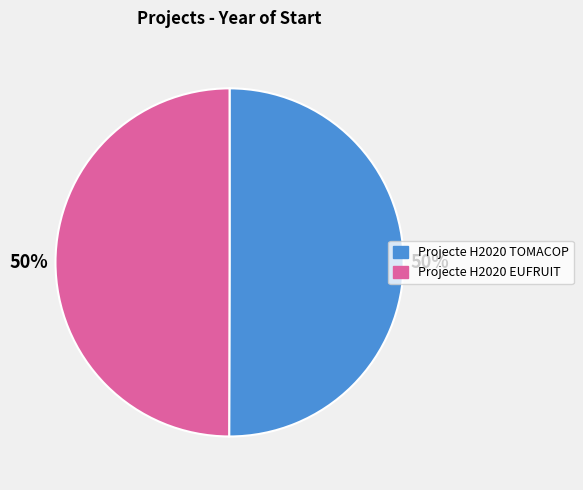

Count the number of slices in the pie.

2